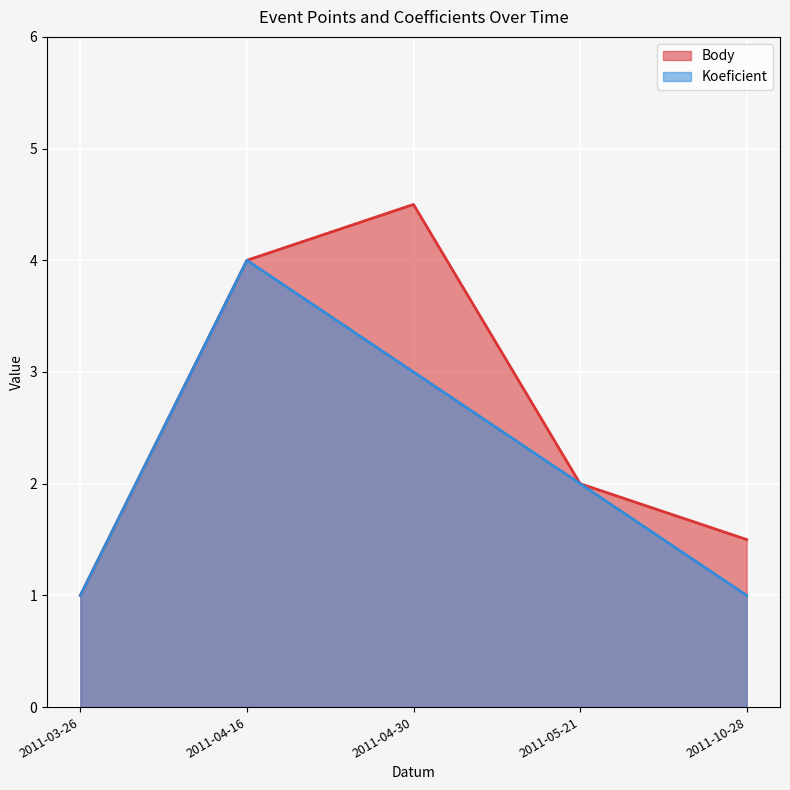

True or false: Koeficient has more than 1 points higher than both neighbors.

False